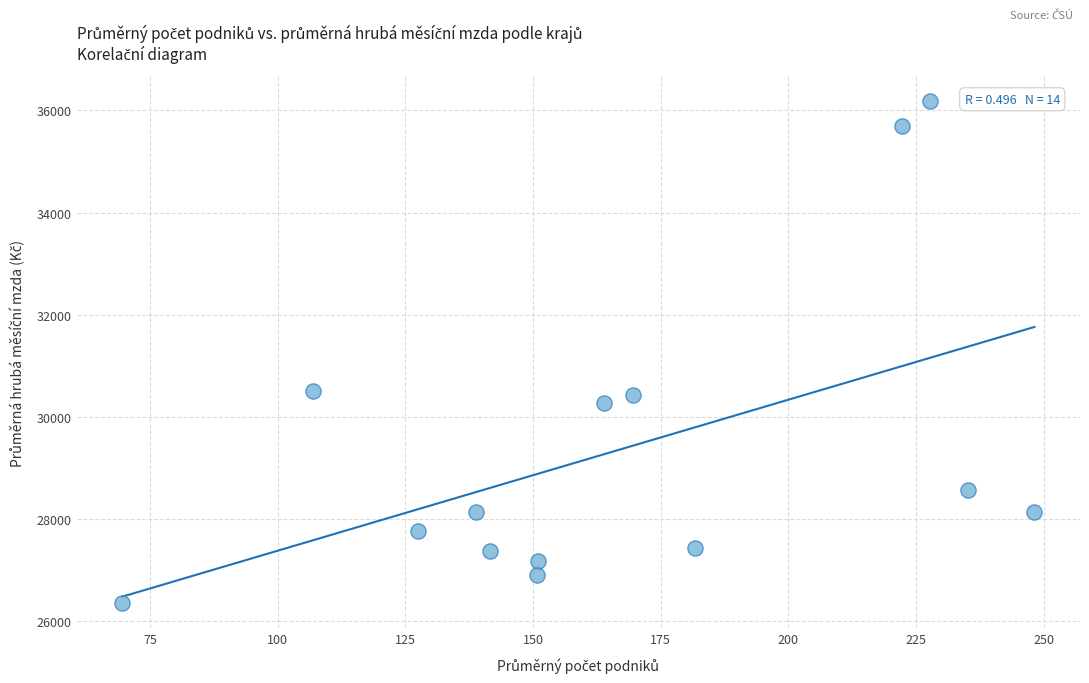

What is the range of Y values (max minus min)?

9824